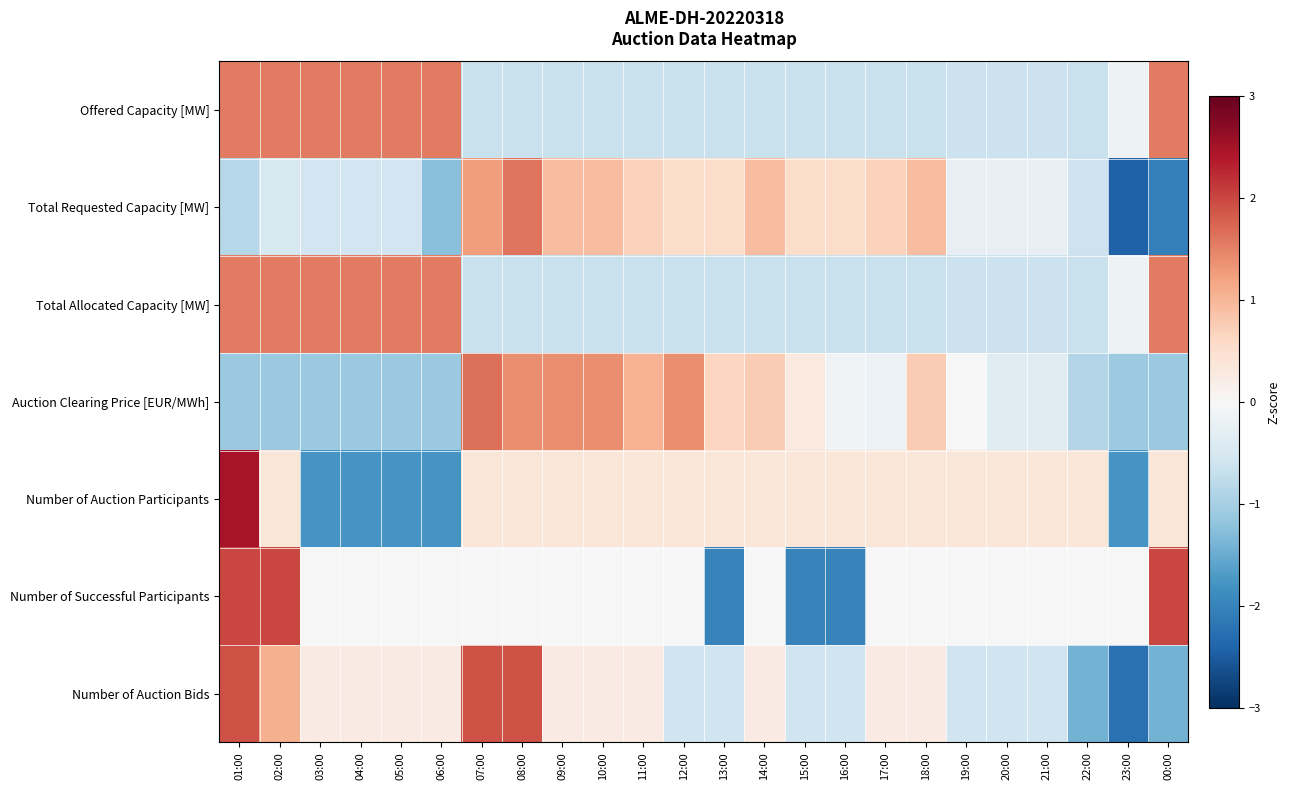

At 04:00, list the series in order from largest to smallest.

Offered Capacity [MW], Total Allocated Capacity [MW], Number of Auction Bids, Number of Successful Participants, Total Requested Capacity [MW], Auction Clearing Price [EUR/MWh], Number of Auction Participants